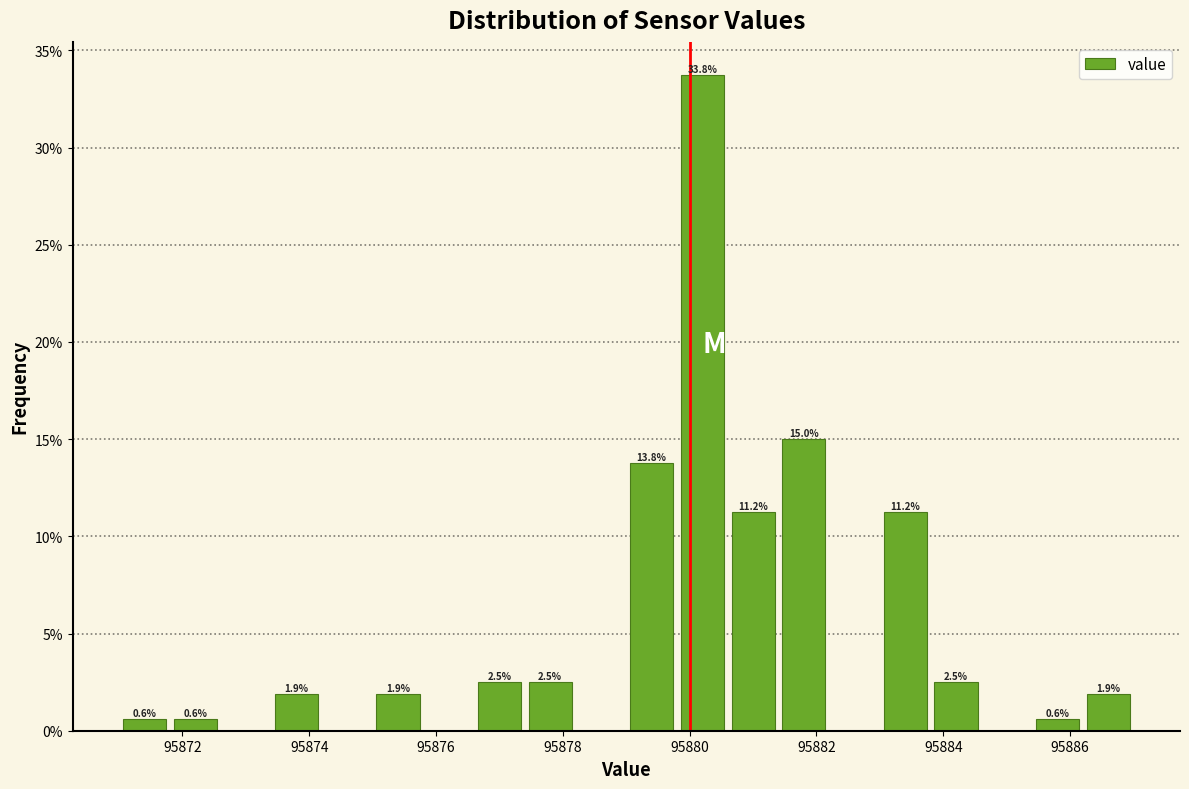

Read against the x-axis, roughly where is the centre of the tallest bar?

95880.2